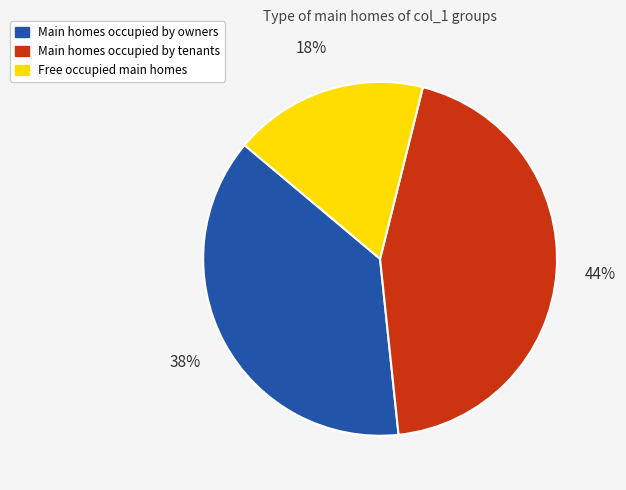

Which slice is the largest?

Main homes occupied by tenants